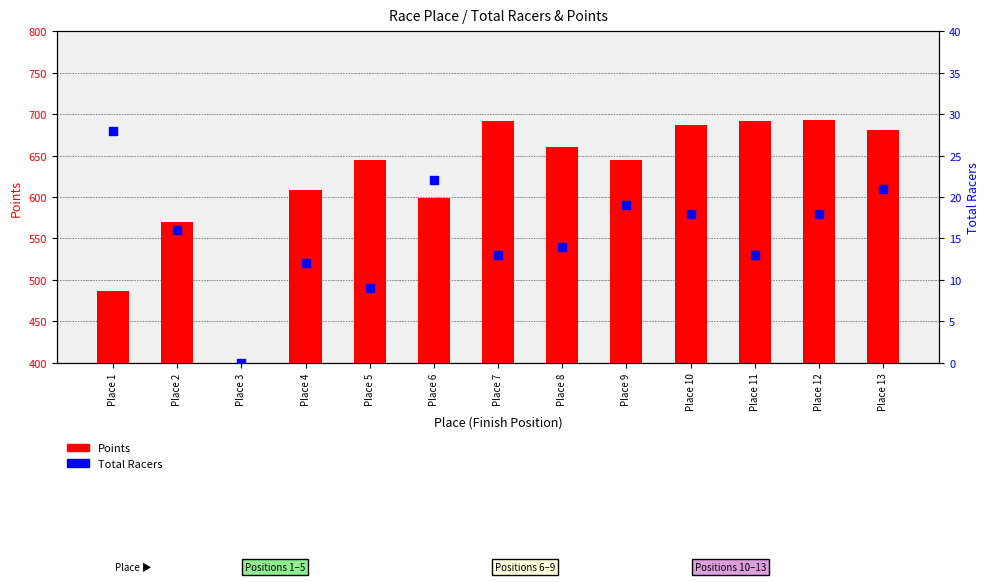

What are all the series names shown in the legend?

Points, Total Racers